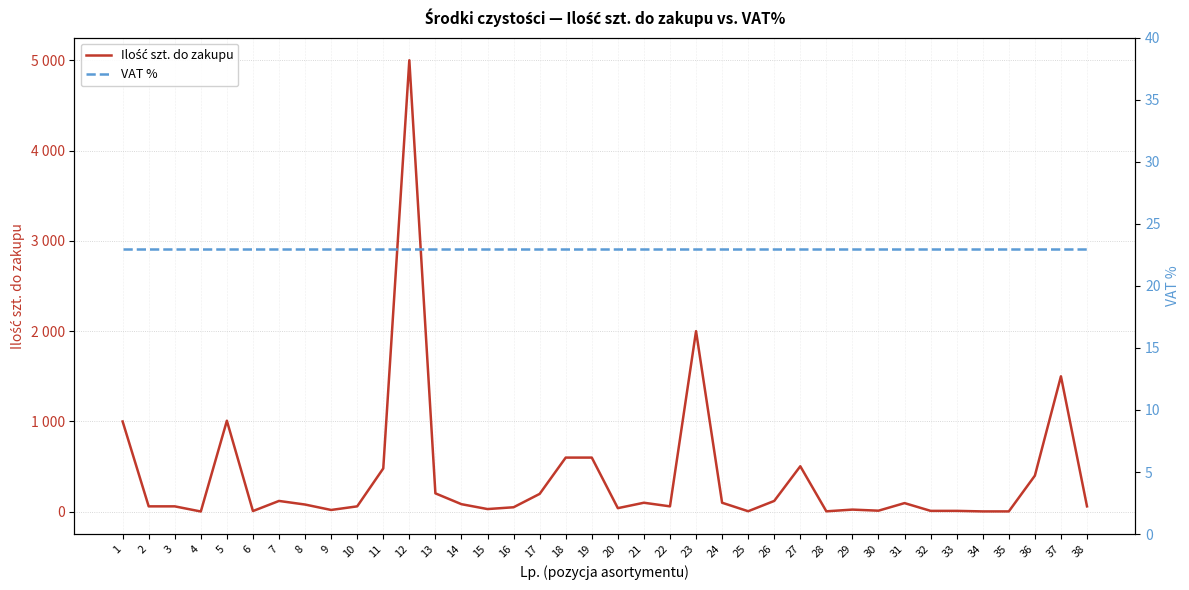

True or false: VAT % and Ilość szt. do zakupu cross at least once.

True